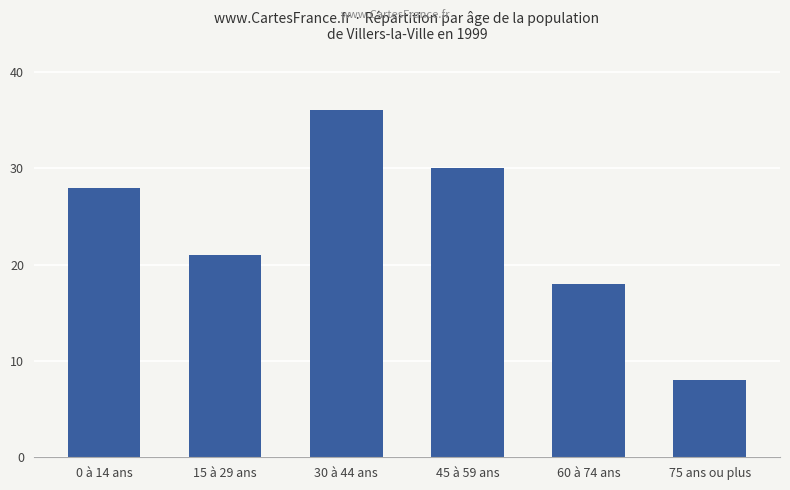

What is the value of the 2nd bar from the left?

21